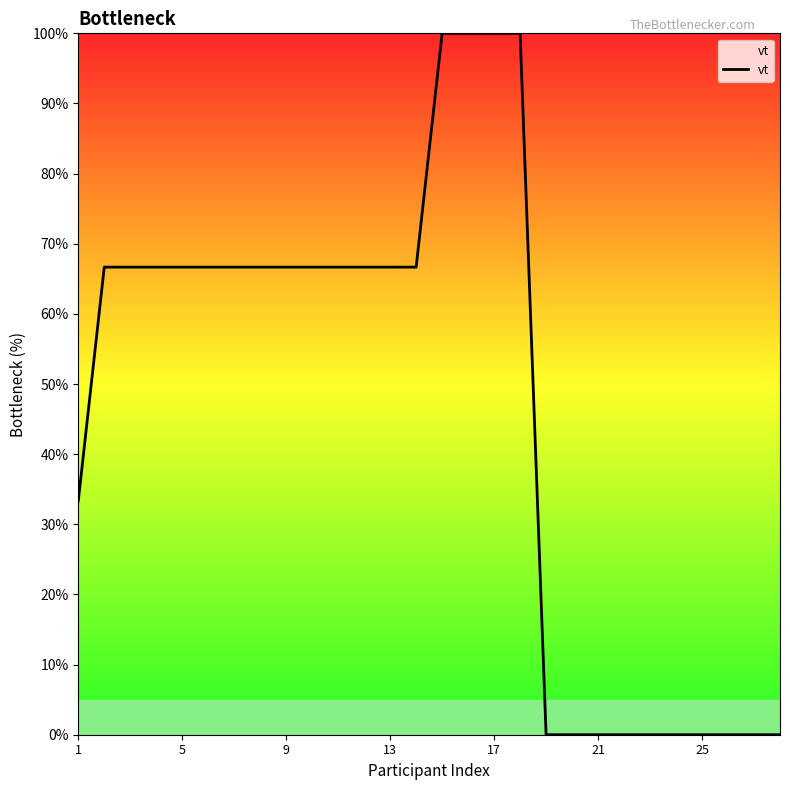

What is the greatest value displayed?

100.0